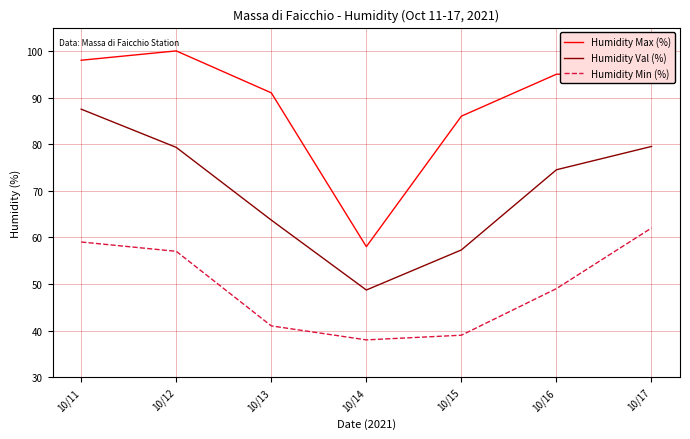

Which series has the widest spread of values?

Humidity Max (%)